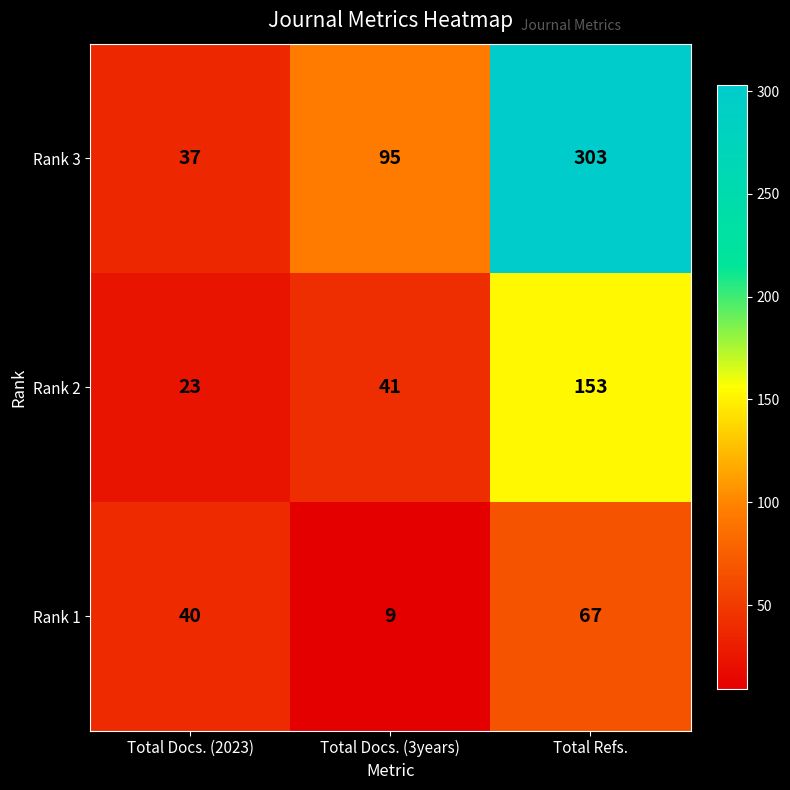

Which series has the widest spread of values?

Rank 3